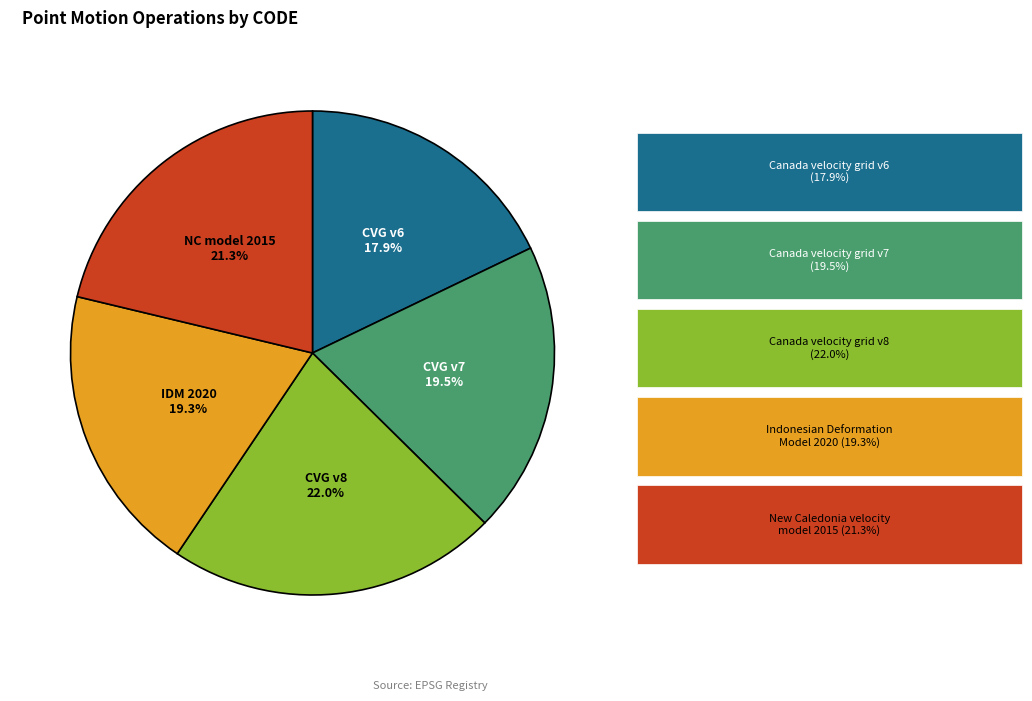

Is there any slice that represents more than half of the pie?

No